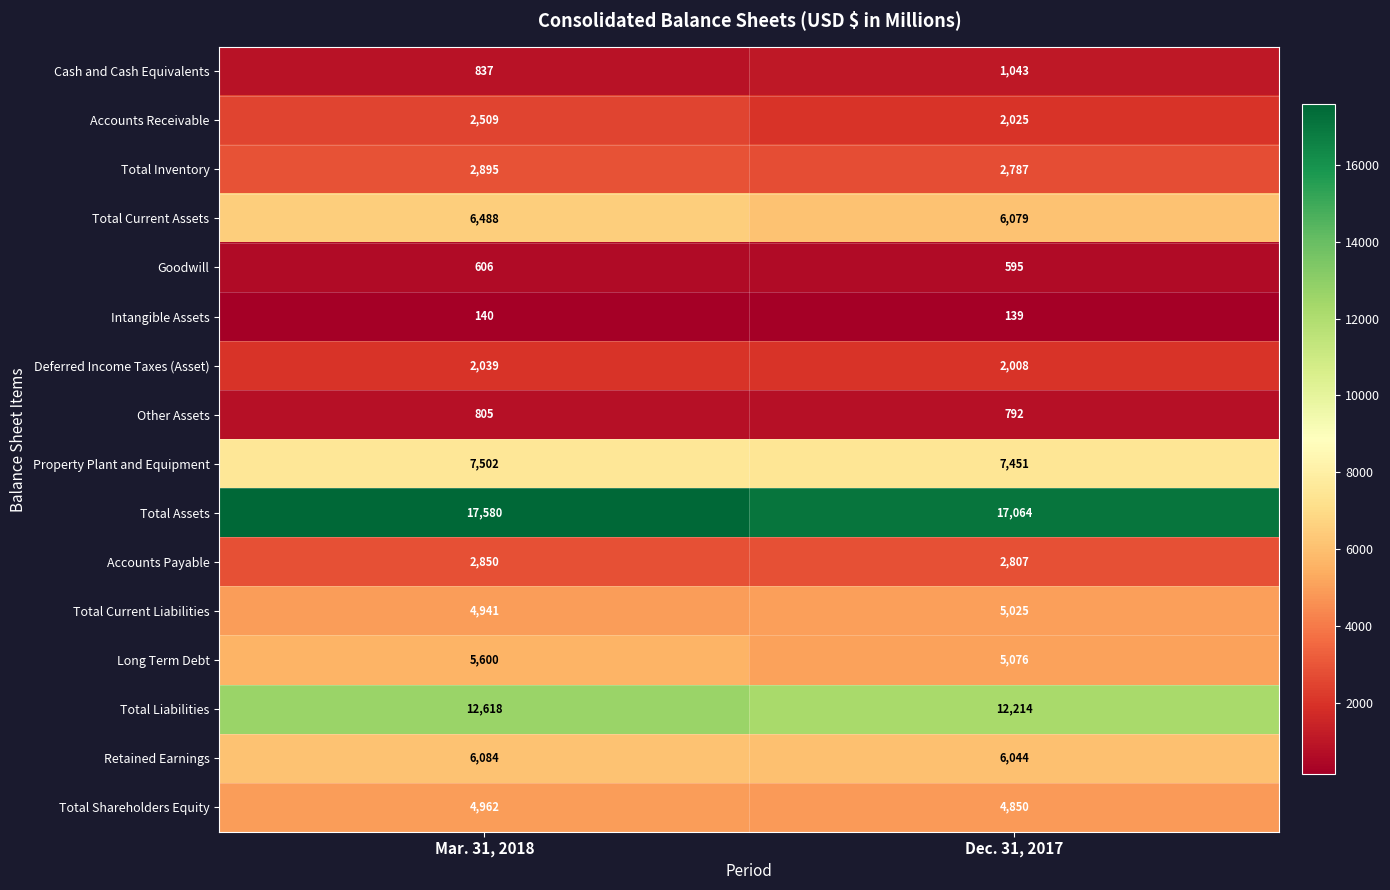

At which category is the sum across all series the highest?

Mar. 31, 2018